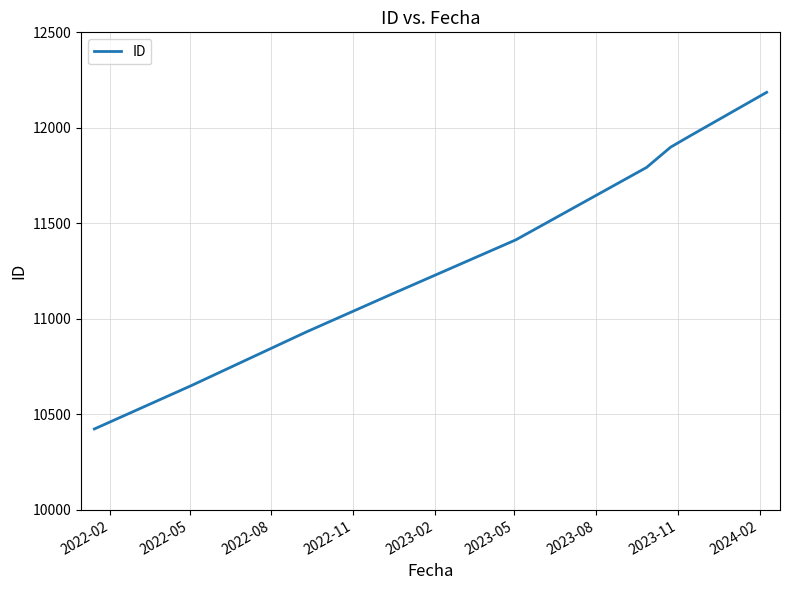

What is the difference between the maximum and minimum values?

1762